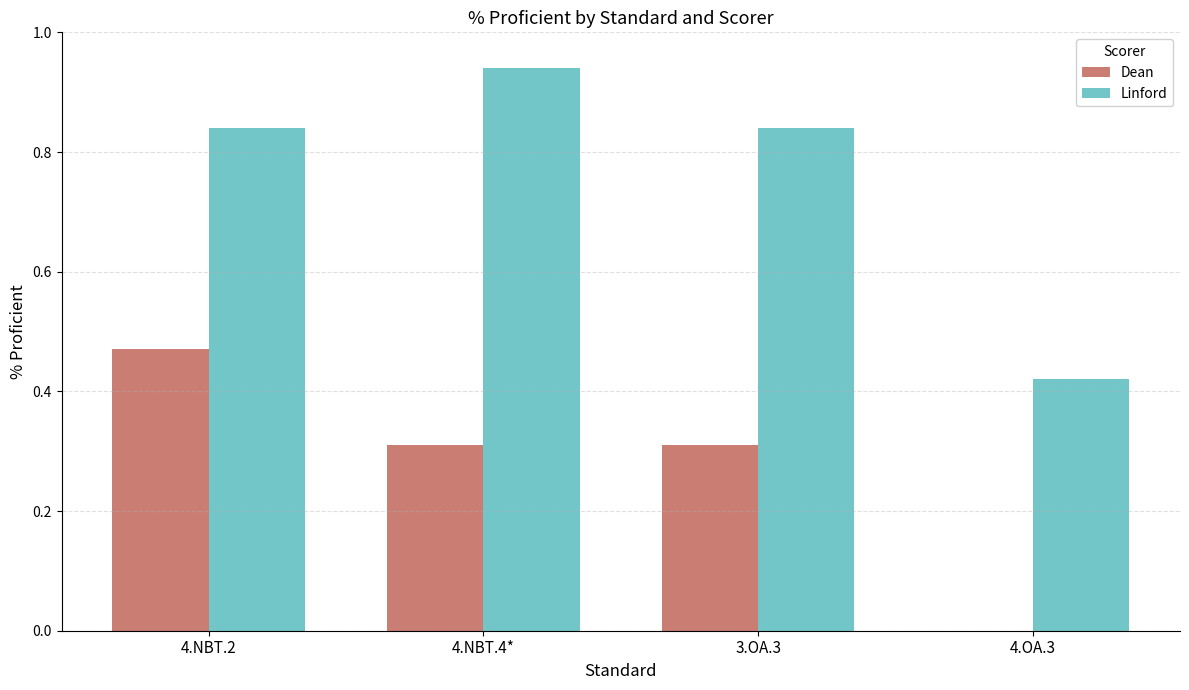

At which category is the sum across all series the highest?

4.NBT.2